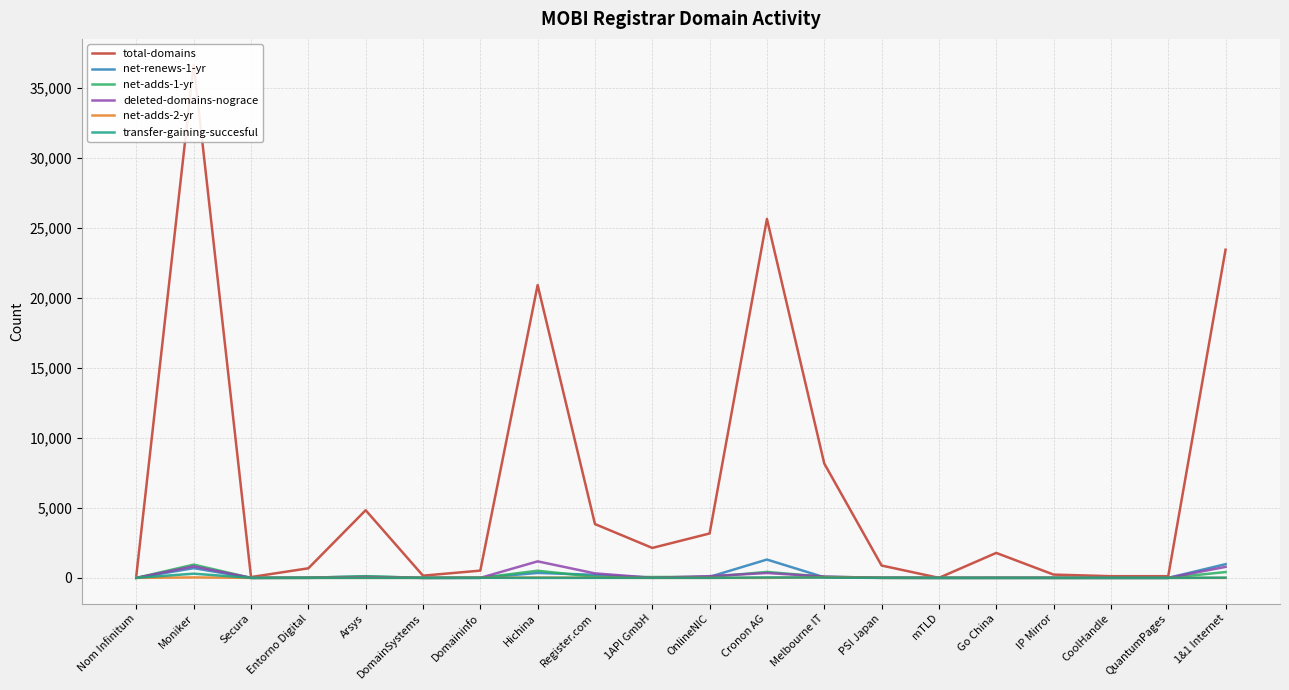

Reading right to left, what are all the values shown in this chart?

total-domains: 23452	120	120	235	1785	1	883	8173	25652	3174	2140	3847	20926	519	158	4835	684	58	36686	184
net-renews-1-yr: 979	0	1	1	1	0	12	41	1310	73	1	219	353	8	0	103	19	0	695	0
net-adds-1-yr: 416	0	0	0	0	0	9	79	427	68	61	75	511	0	2	117	7	0	947	0
deleted-domains-nograce: 785	0	0	1	1	0	2	93	348	122	7	321	1181	0	0	57	0	0	825	0
net-adds-2-yr: 0	0	0	0	0	0	0	52	0	2	0	10	24	13	0	1	1	0	33	0
transfer-gaining-succesful: 14	0	0	1	0	0	0	24	30	0	4	1	0	7	0	1	1	0	300	0